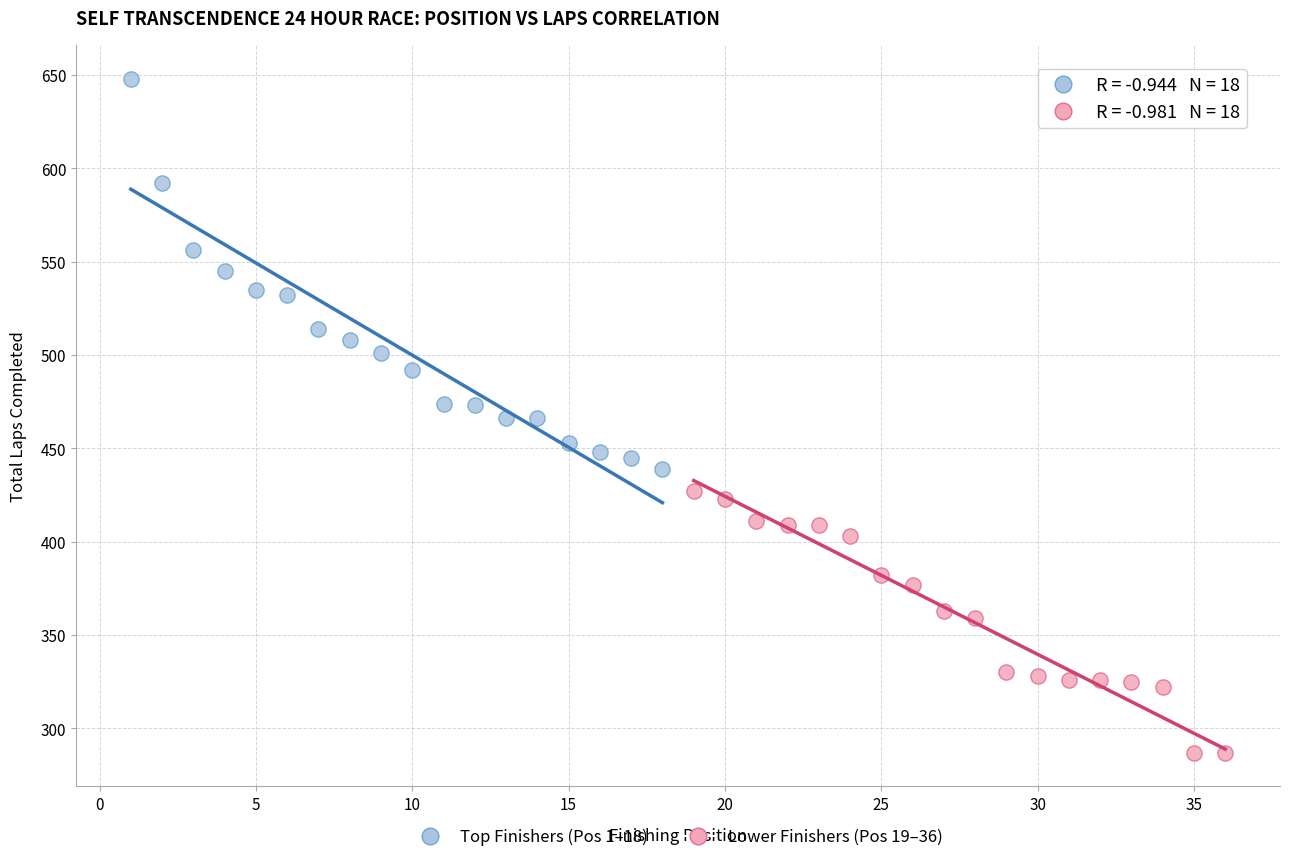

What are all the series names shown in the legend?

Top Finishers (Pos 1–18), Lower Finishers (Pos 19–36)